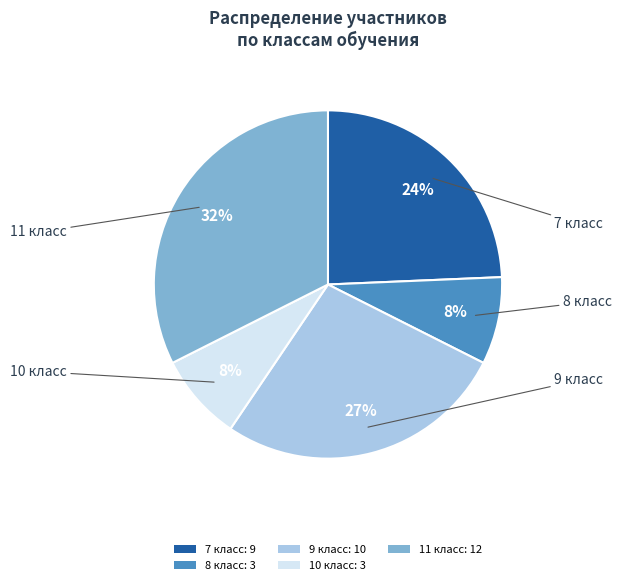

Which slice is the largest?

11 класс: 12